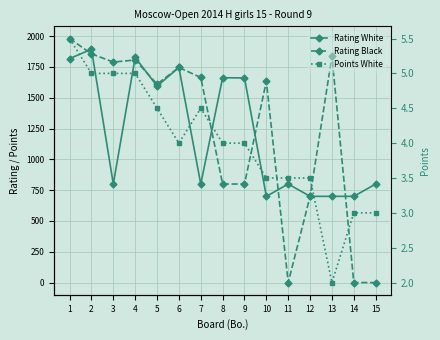

Rank the series at 9 from highest to lowest value.

Rating White, Rating Black, Points White